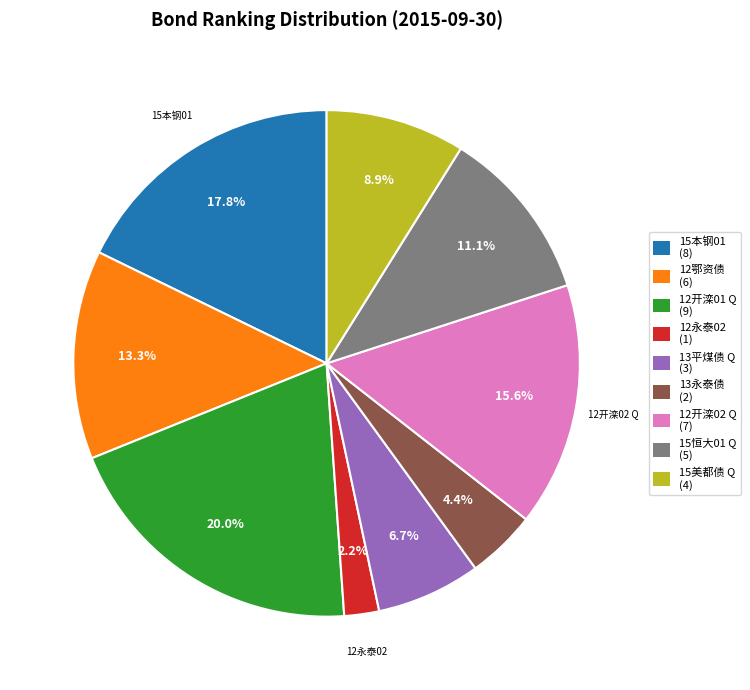

Which has a higher value, 12开滦01 Q (9) or 15恒大01 Q (5)?

12开滦01 Q (9)